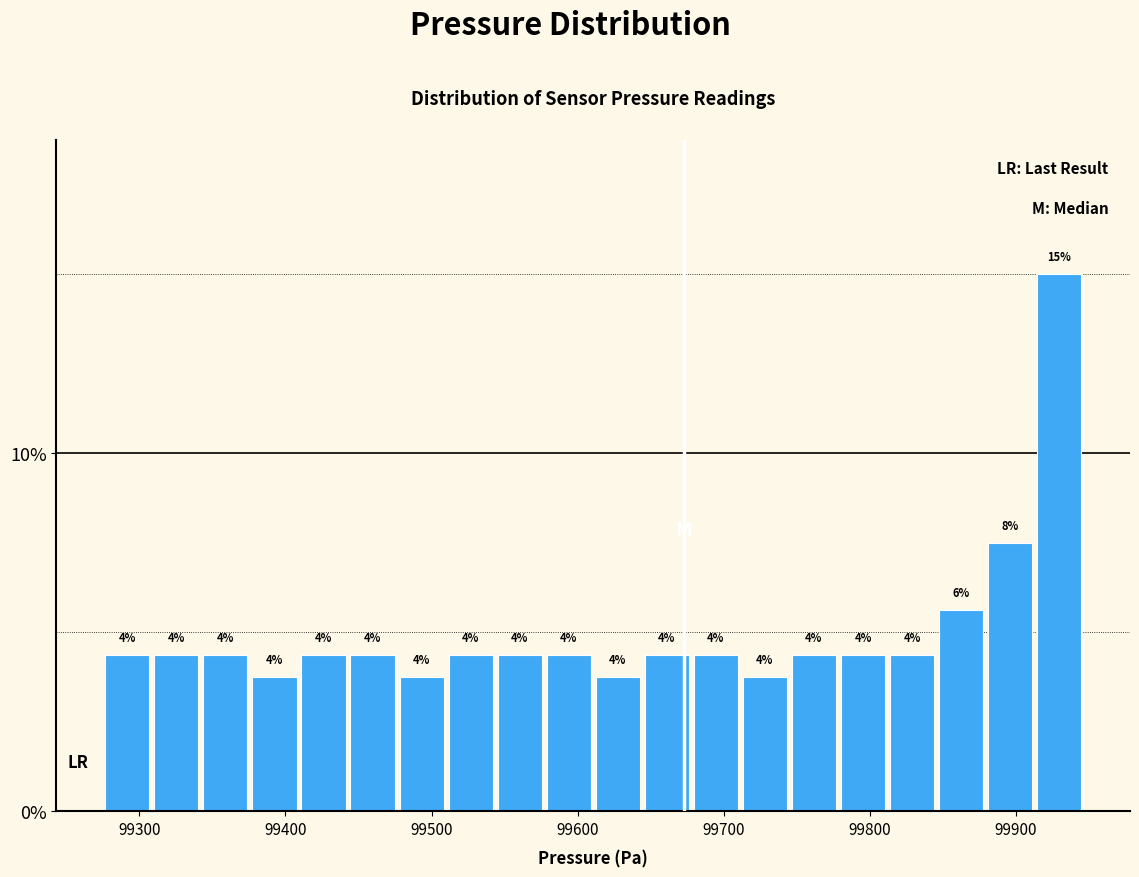

Around what value on the x-axis is the tallest bar? Give the approximate position of its centre, as read against the axis.

99930